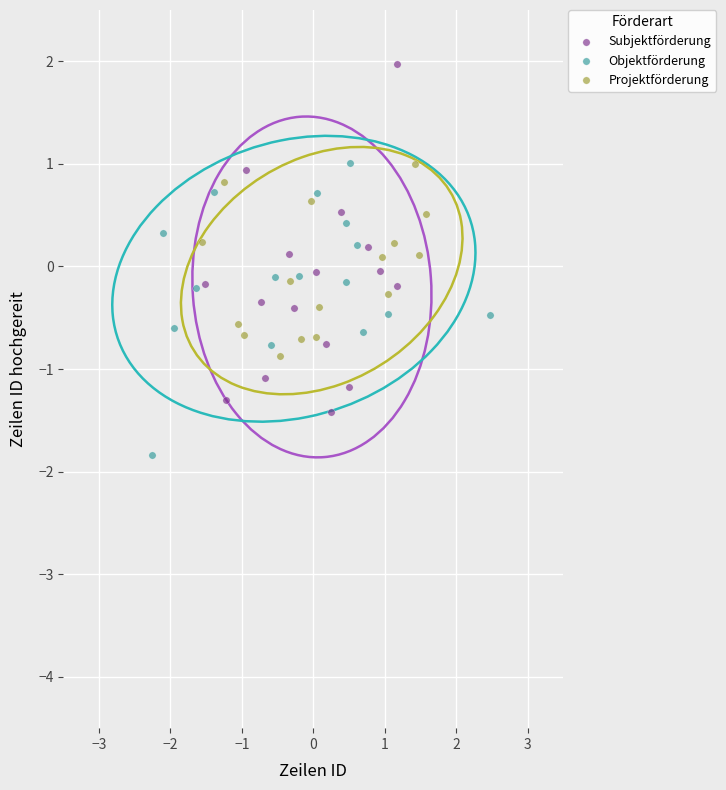

Which series contains the highest Y value?

Subjektförderung